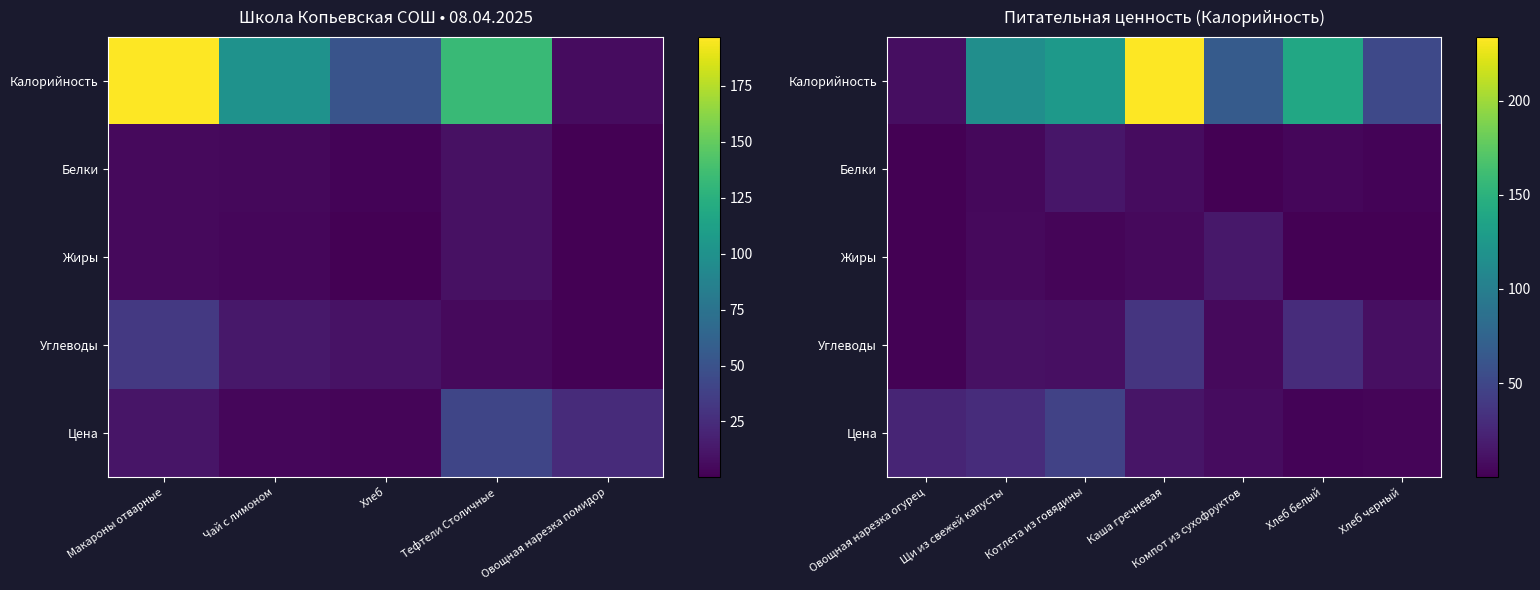

Which series has the largest total across all categories?

Калорийность